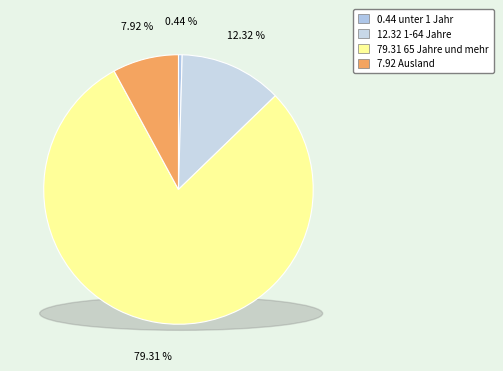

Rank the categories by value from lowest to highest.

unter 1 Jahr, Ausland, 1-64 Jahre, 65 Jahre und mehr